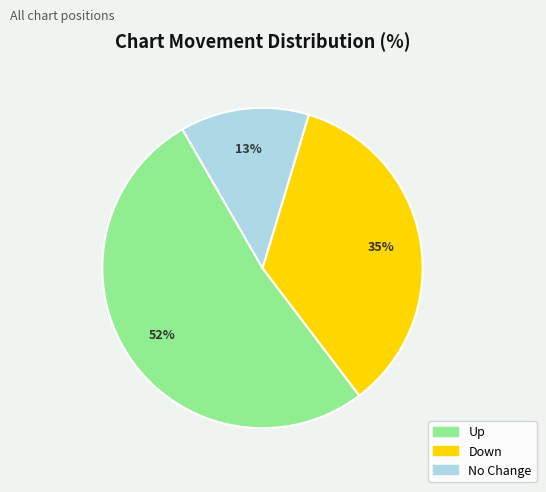

Is there a majority slice in this chart?

Yes